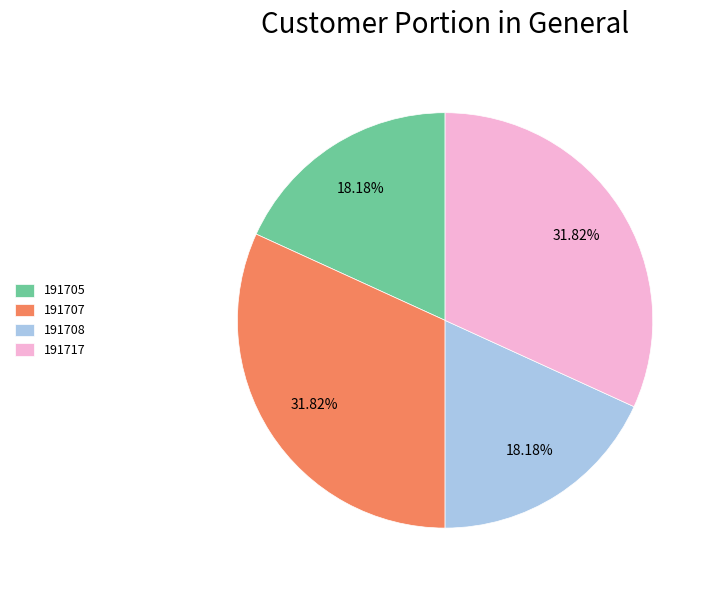

What portion of the pie excludes 191707?

68.2%